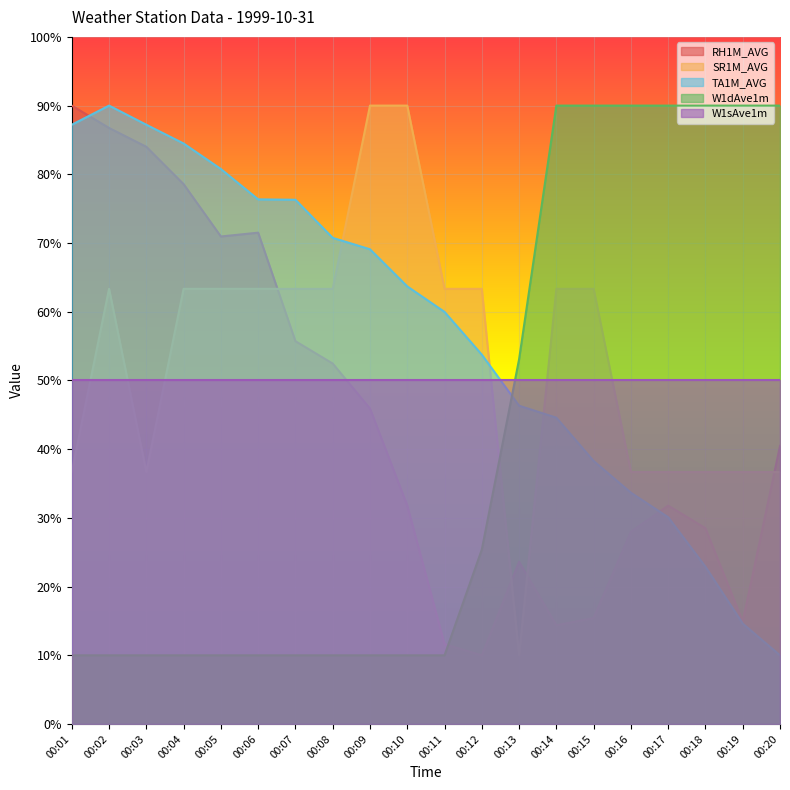

What is the total value across all series at 00:03?

267.9